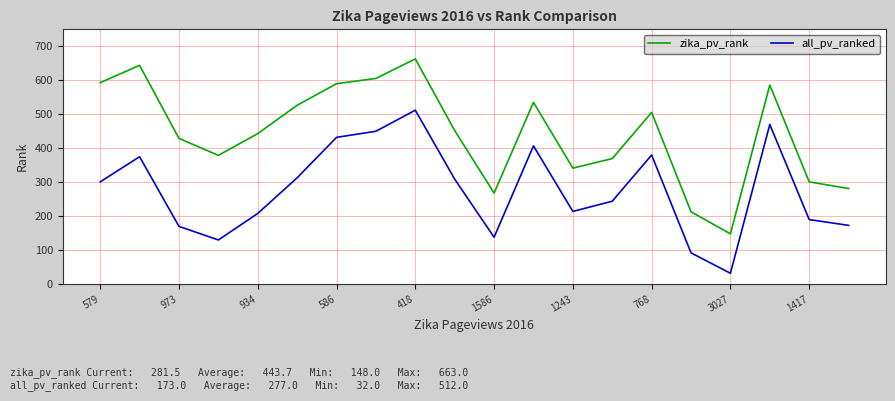

True or false: all_pv_ranked has more than 0 interior local peaks.

True